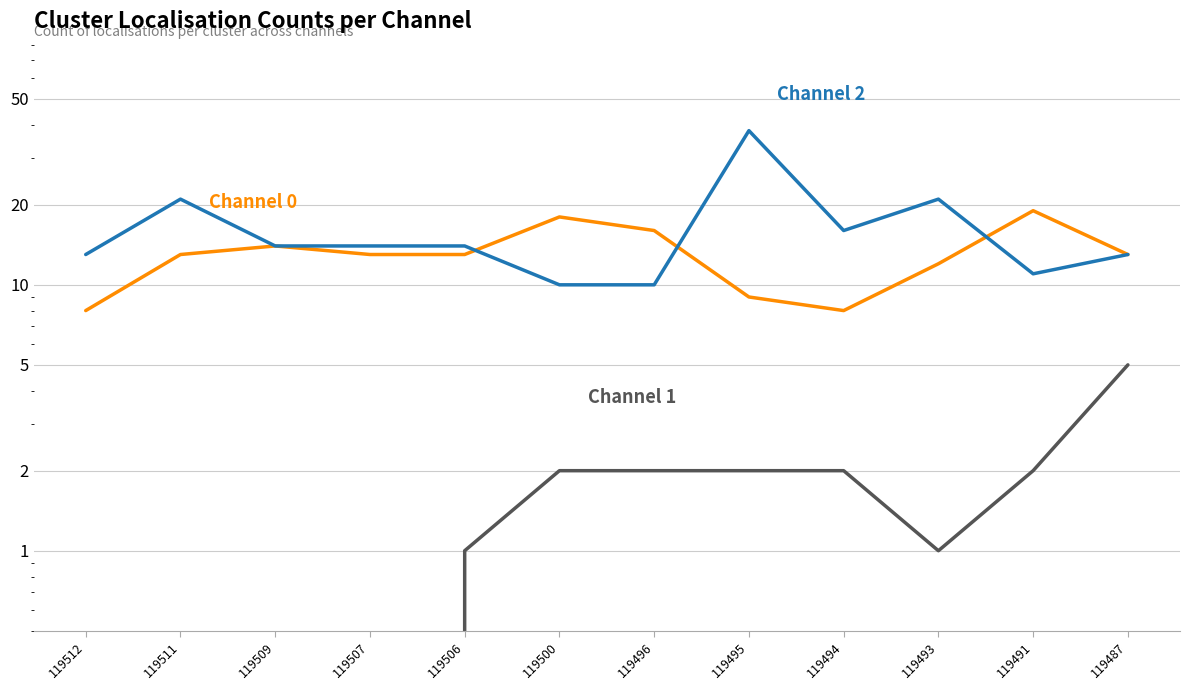

Which category has the highest value across all series?

119495